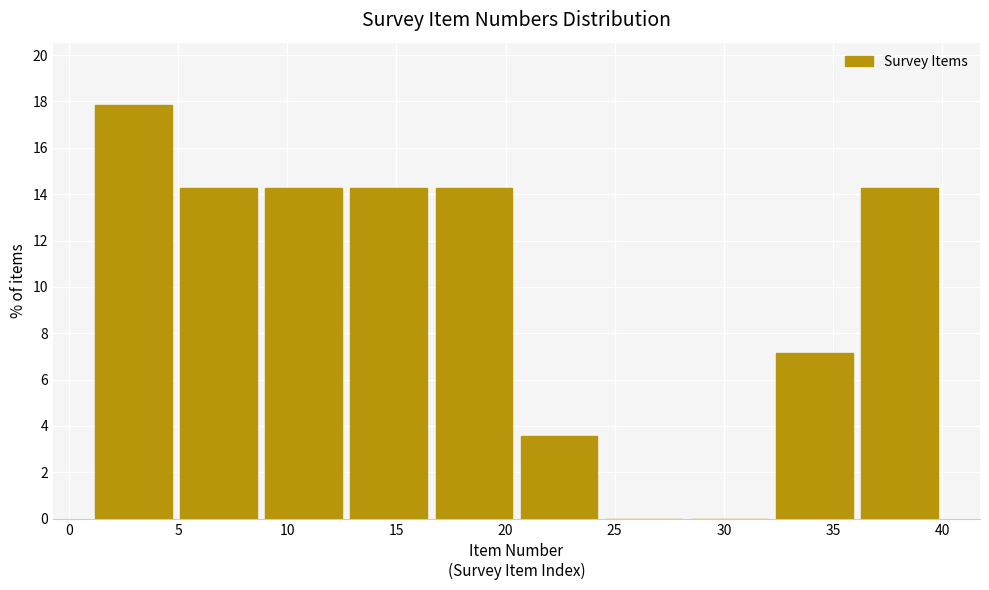

Reading left to right, list every bar in this chart as the range it spans on the x-axis followed by its height. Neither the bar edges nor the heights are printed on the chart, so give them approximately, as read against the axes.

1.0 to 4.9: 17.8
4.9 to 8.8: 14.2
8.8 to 12.7: 14.2
12.7 to 16.6: 14.2
16.6 to 20.5: 14.2
20.5 to 24.4: 3.6
24.4 to 28.3: 0
28.3 to 32.2: 0
32.2 to 36.1: 7.2
36.1 to 40.0: 14.2